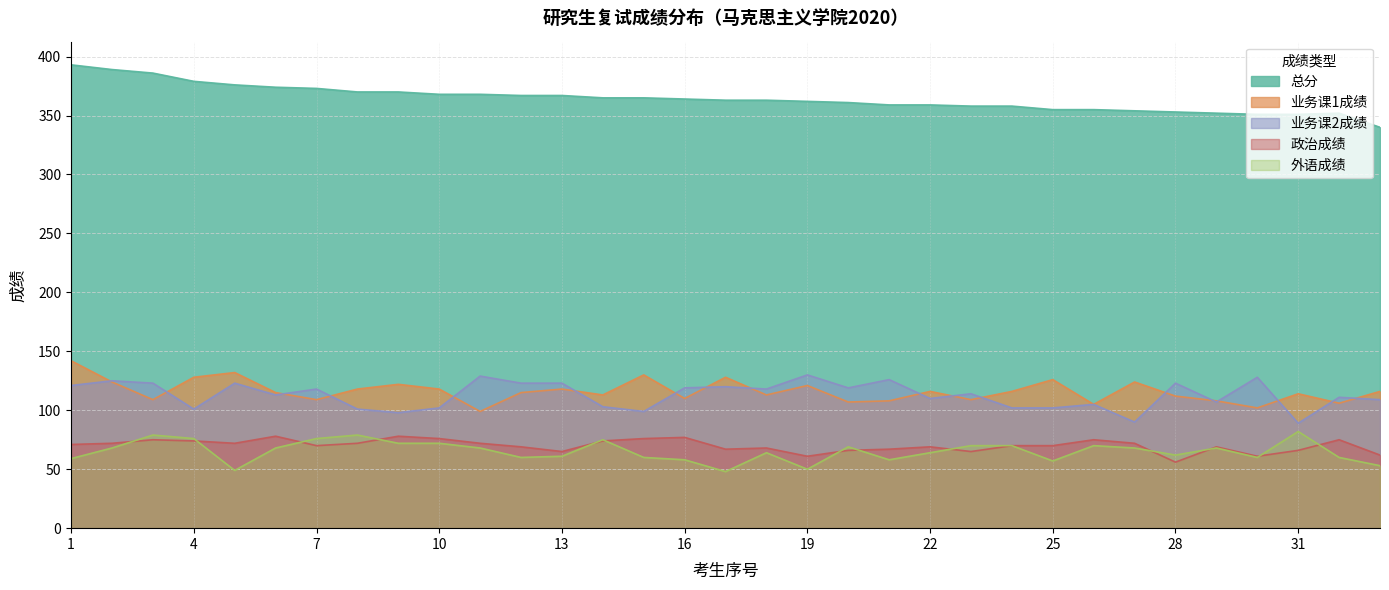

Is it true that 业务课1成绩 equals 122 at 9?

True